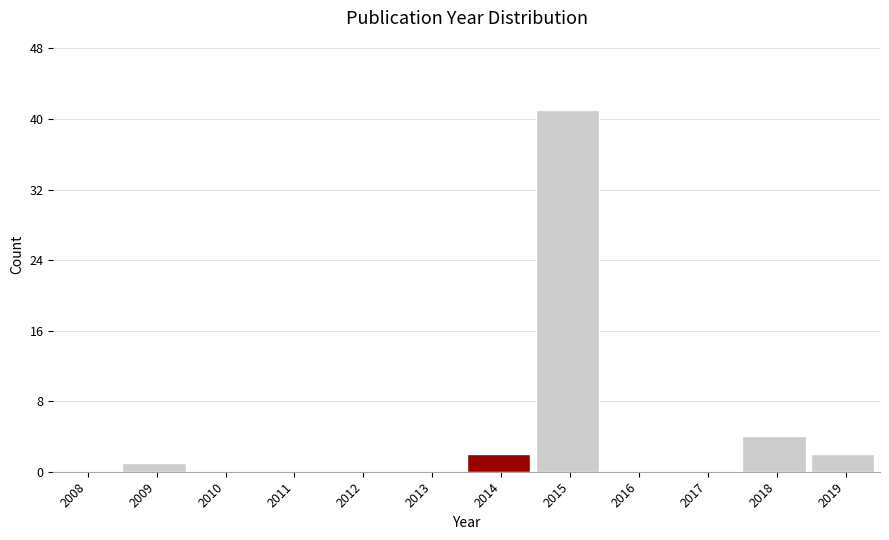

Reading right to left, transcribe all the data shown in this chart.

2019=2	2018=4	2017=0	2016=0	2015=41	2014=2	2013=0	2012=0	2011=0	2010=0	2009=1	2008=0